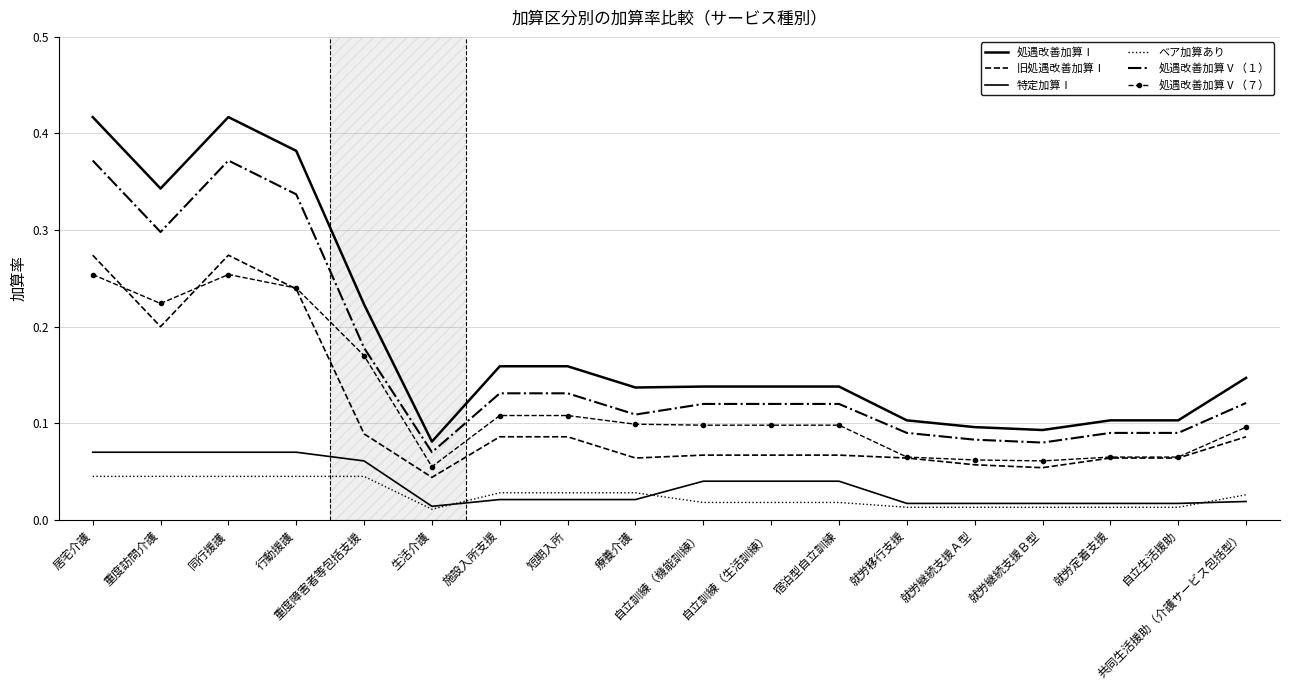

Is it true that 処遇改善加算Ⅰ equals 0.1 at 宿泊型自立訓練?

False